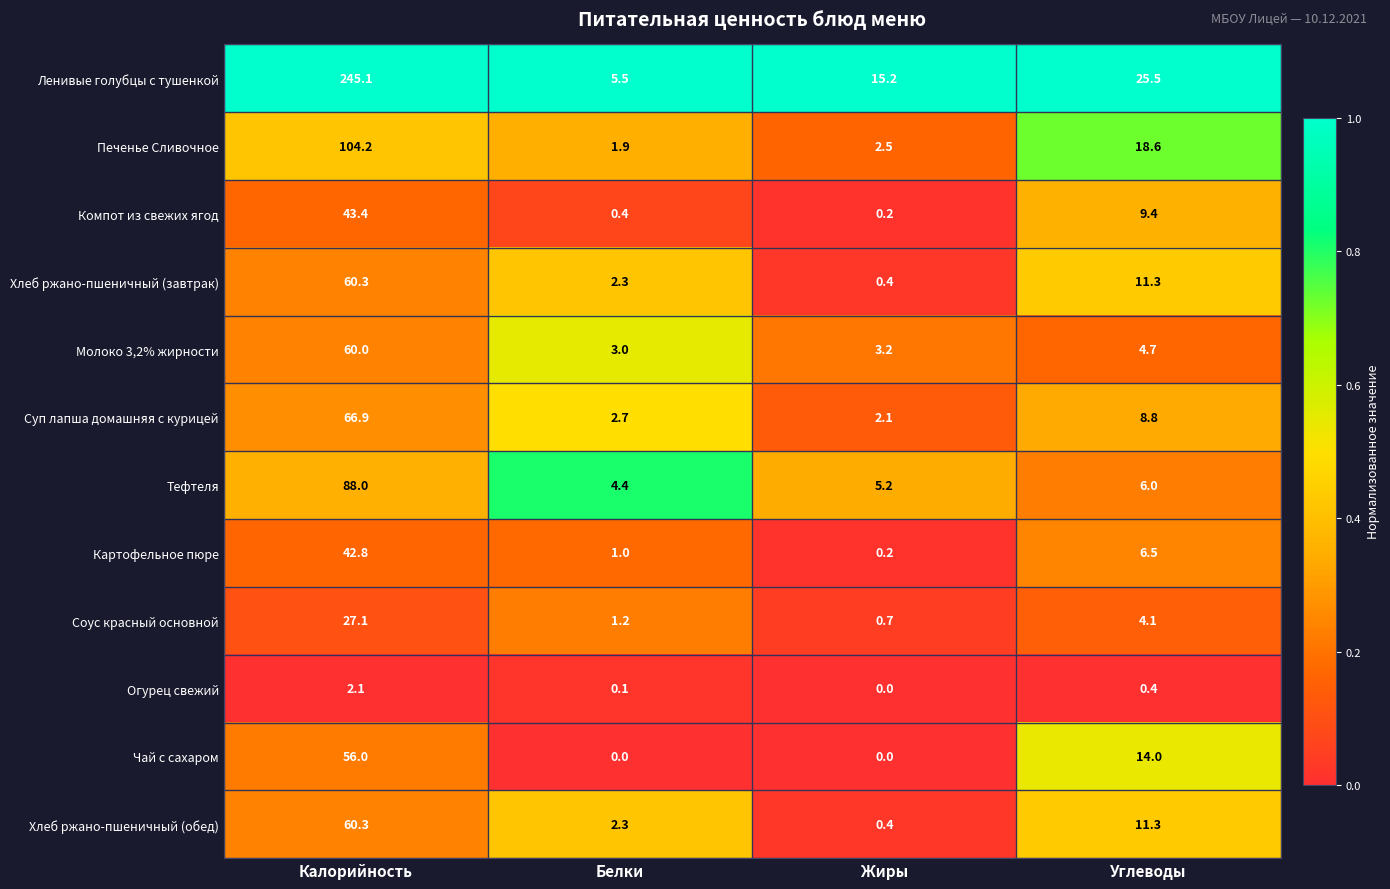

At how many categories does at least one series exceed 0?

4